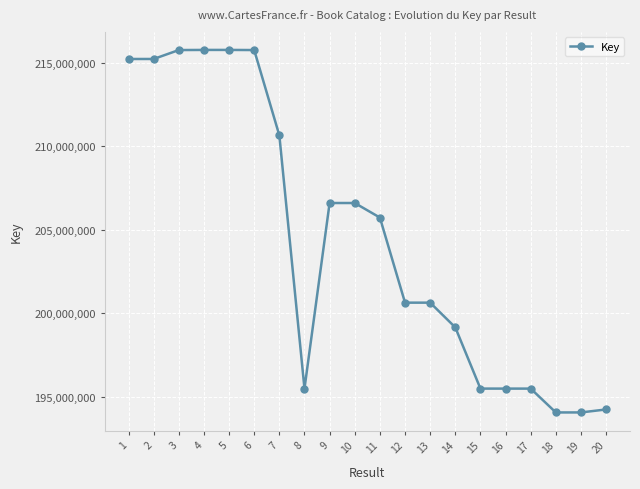

What is the value of the 16th point from the left?

195478917